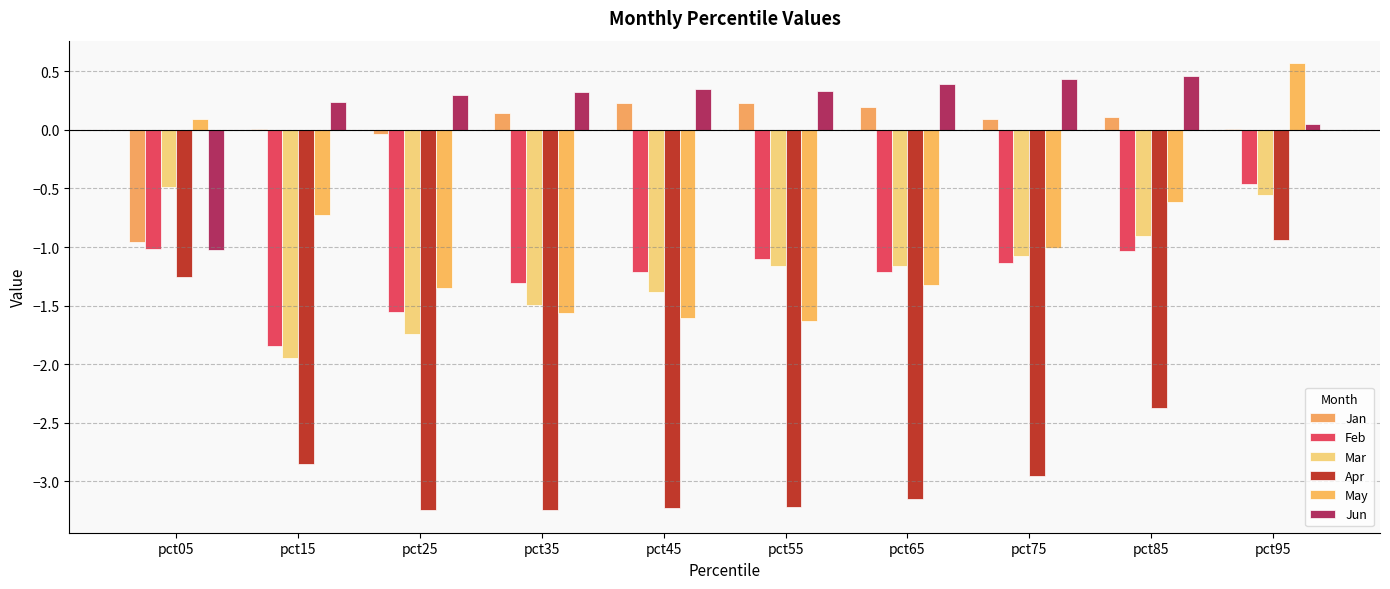

Reading left to right, transcribe all the data shown in this chart.

Jan: pct05=-1.0	pct15=0.0	pct25=-0.0	pct35=0.1	pct45=0.2	pct55=0.2	pct65=0.2	pct75=0.1	pct85=0.1	pct95=0.0
Feb: pct05=-1.0	pct15=-1.8	pct25=-1.6	pct35=-1.3	pct45=-1.2	pct55=-1.1	pct65=-1.2	pct75=-1.1	pct85=-1.0	pct95=-0.5
Mar: pct05=-0.5	pct15=-2.0	pct25=-1.7	pct35=-1.5	pct45=-1.4	pct55=-1.2	pct65=-1.2	pct75=-1.1	pct85=-0.9	pct95=-0.6
Apr: pct05=-1.3	pct15=-2.9	pct25=-3.2	pct35=-3.2	pct45=-3.2	pct55=-3.2	pct65=-3.2	pct75=-3.0	pct85=-2.4	pct95=-0.9
May: pct05=0.1	pct15=-0.7	pct25=-1.3	pct35=-1.6	pct45=-1.6	pct55=-1.6	pct65=-1.3	pct75=-1.0	pct85=-0.6	pct95=0.6
Jun: pct05=-1.0	pct15=0.2	pct25=0.3	pct35=0.3	pct45=0.3	pct55=0.3	pct65=0.4	pct75=0.4	pct85=0.5	pct95=0.0